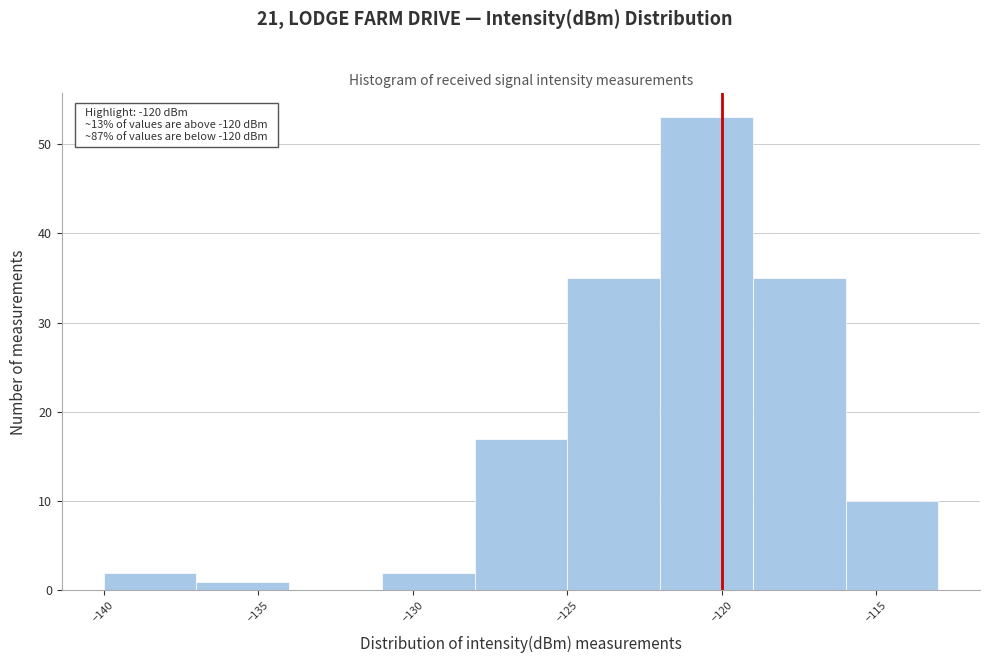

Over which range of the x-axis is the bar tallest?

-122 to -119